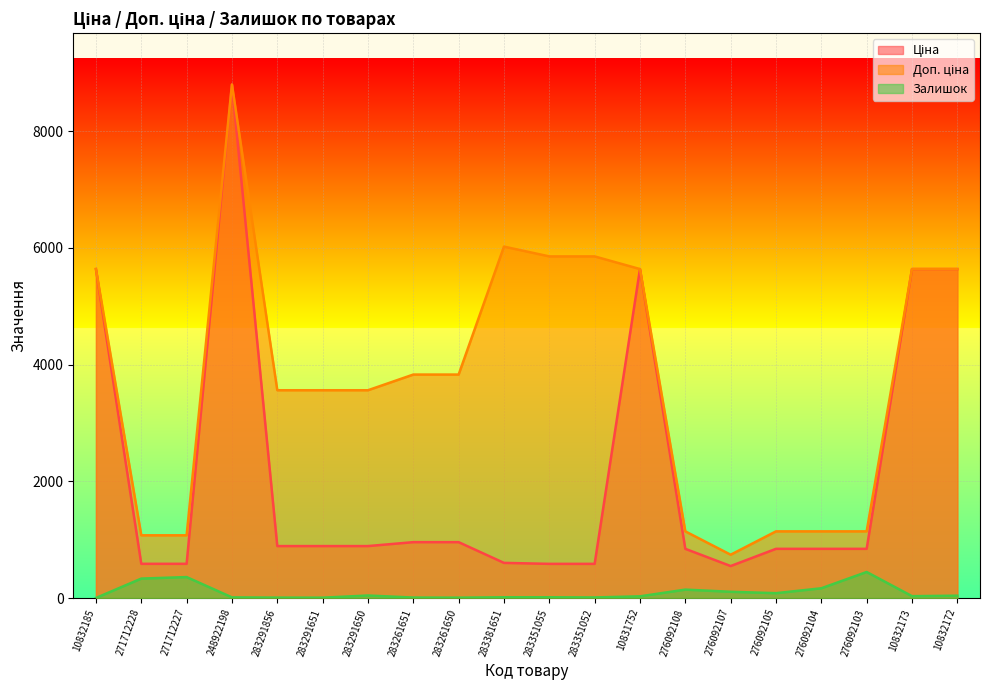

What is the approximate value of Доп. ціна at 10832173?

5636.0